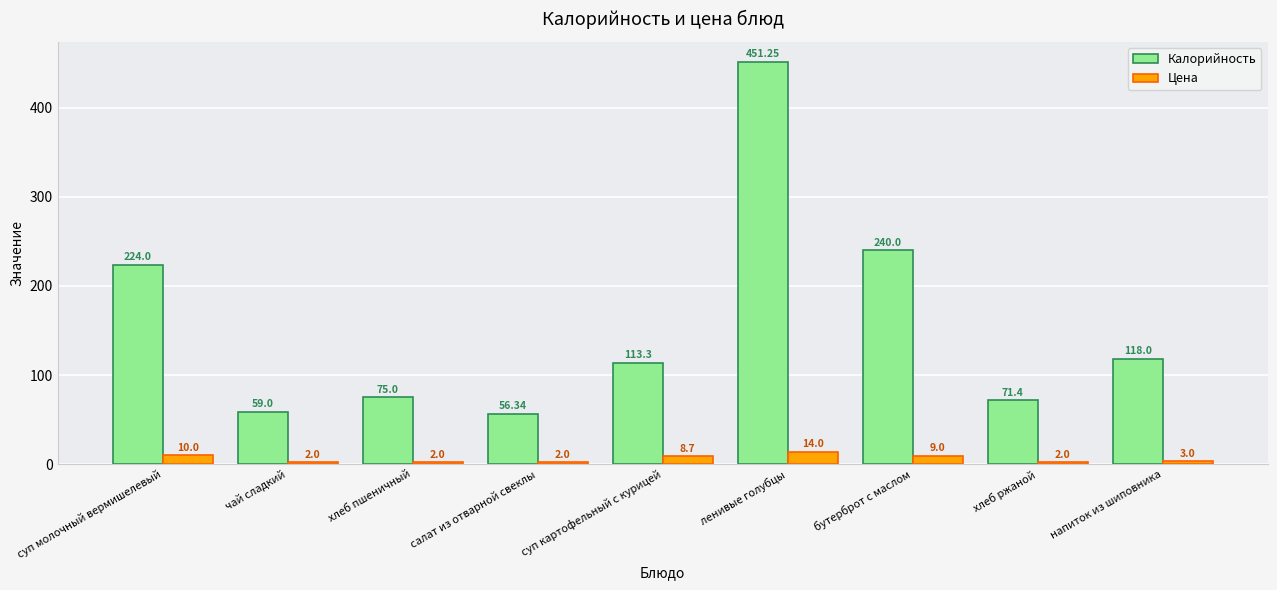

Does the chart contain any negative values?

No